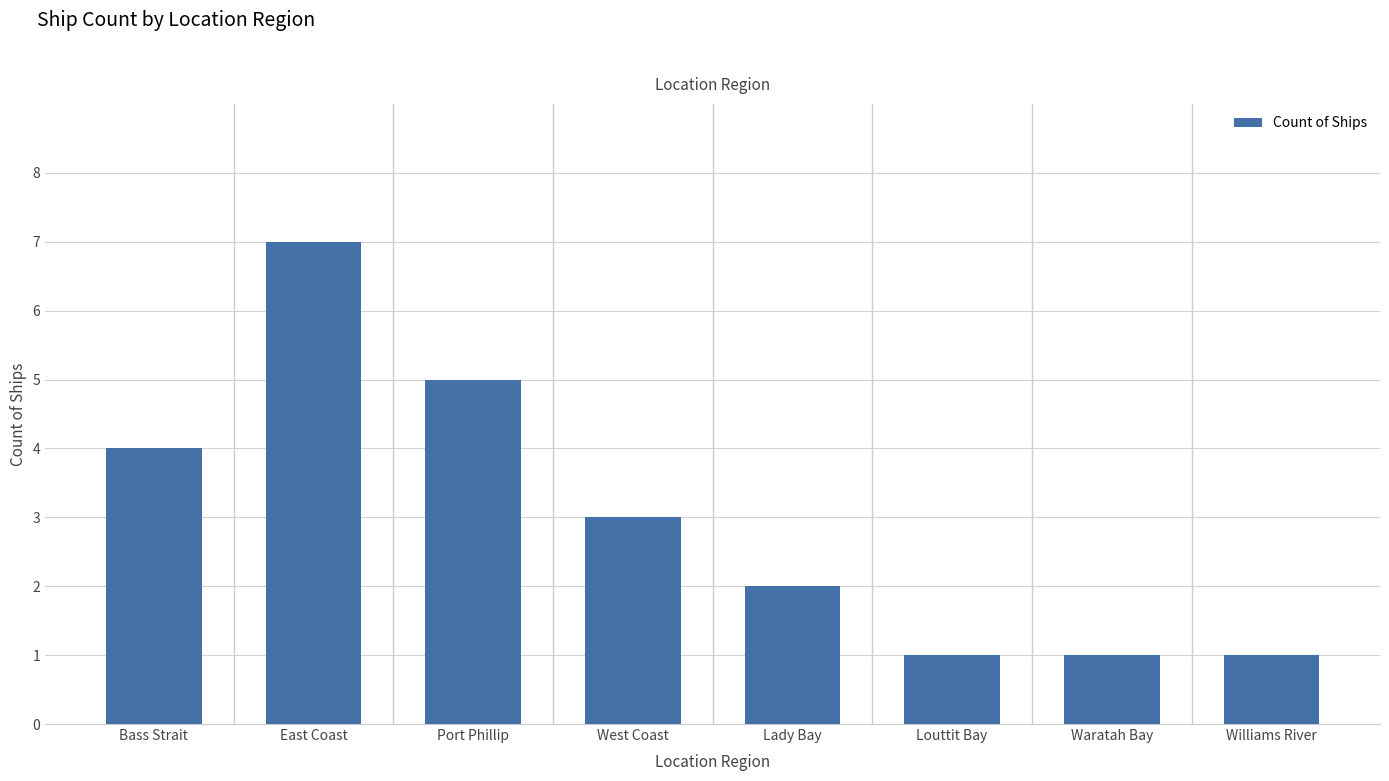

What is the difference between the maximum and minimum values?

6